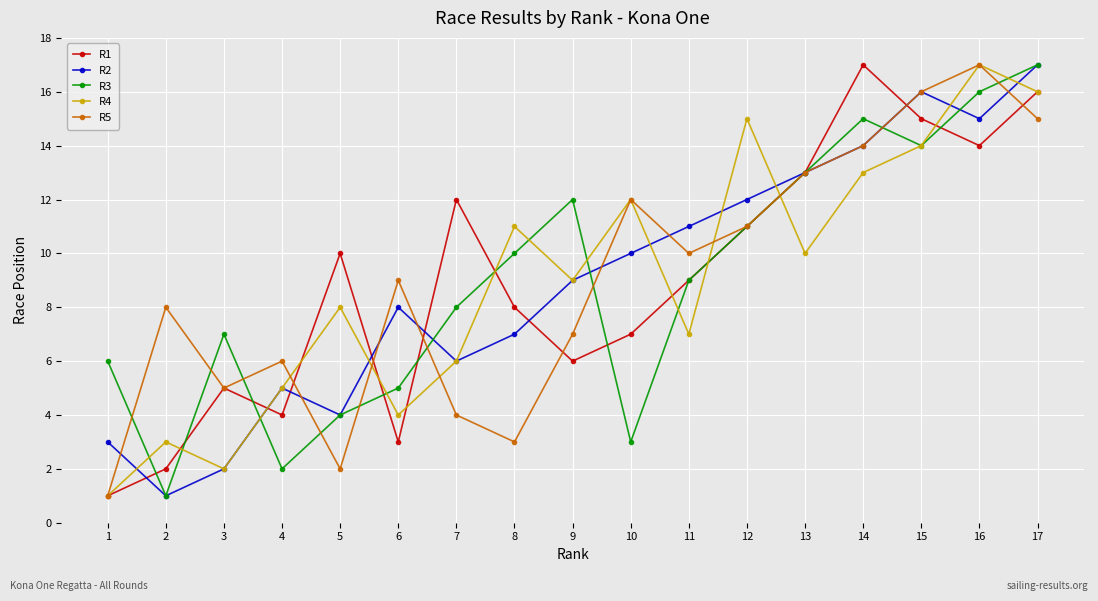

What is the value of the R3 point at the 9th from the left?

12